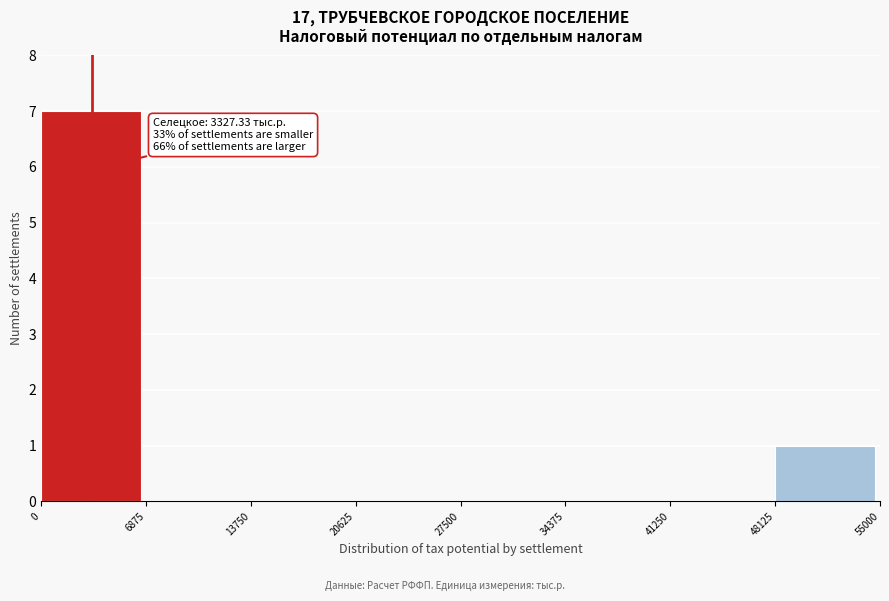

Over which range of the x-axis is the bar tallest?

0 to 6875